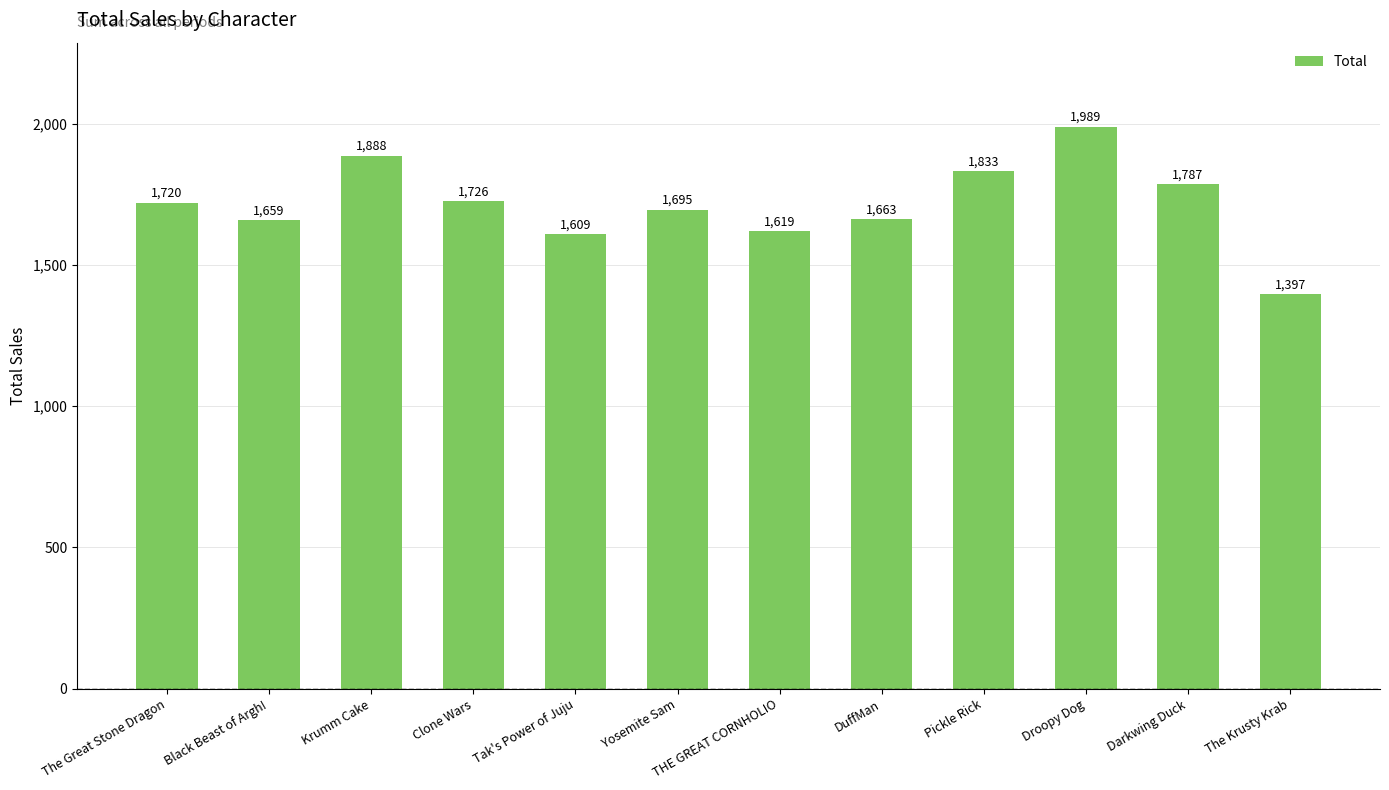

Where does the data first go above 1719?

The Great Stone Dragon